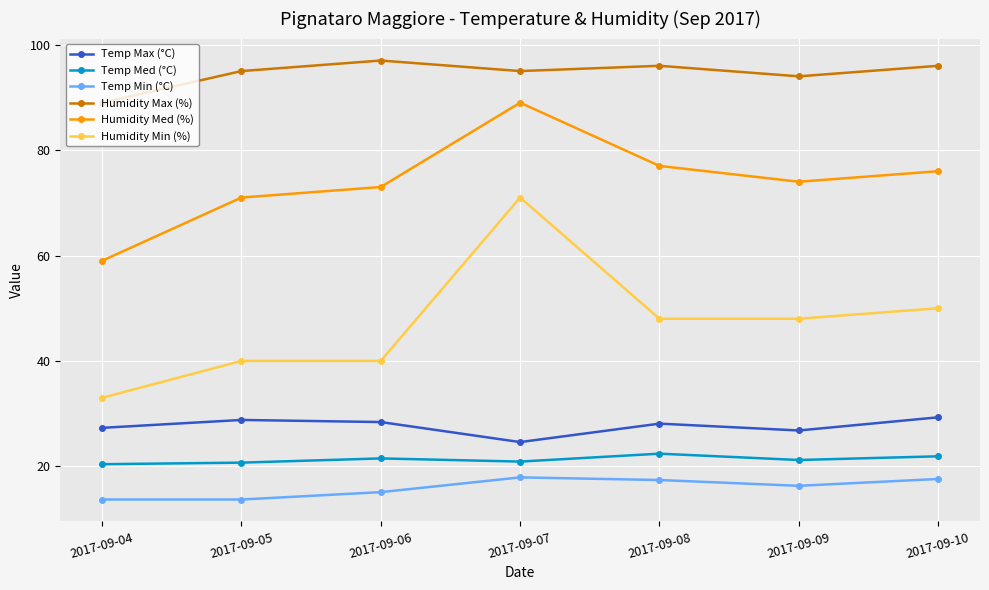

True or false: Temp Med (°C) has a value of 7.8 at 2017-09-07.

False